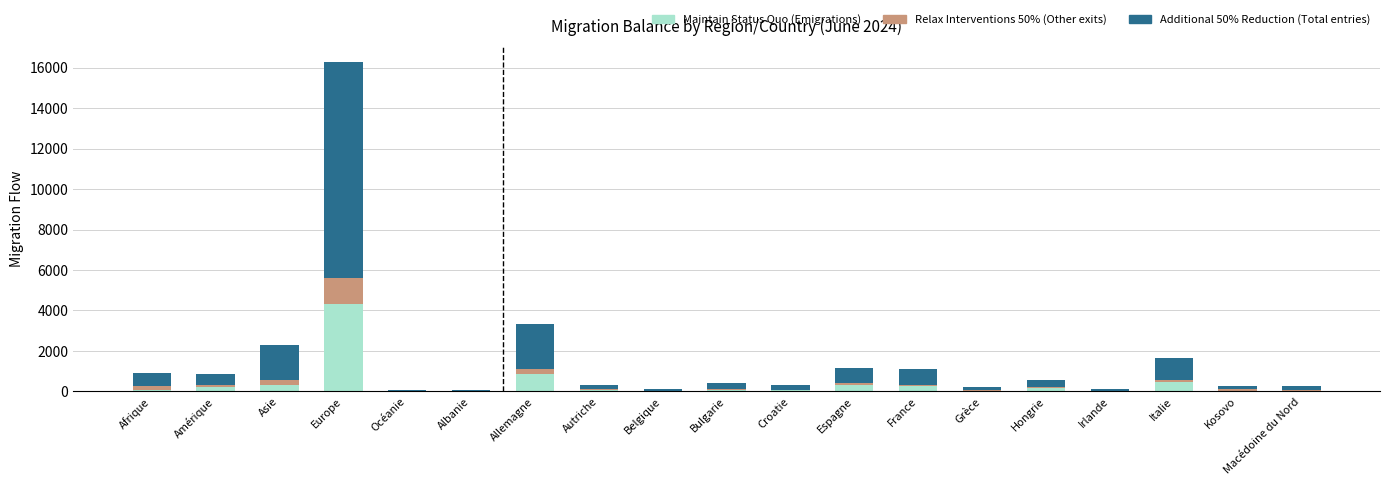

At which category is the sum across all series the highest?

Europe